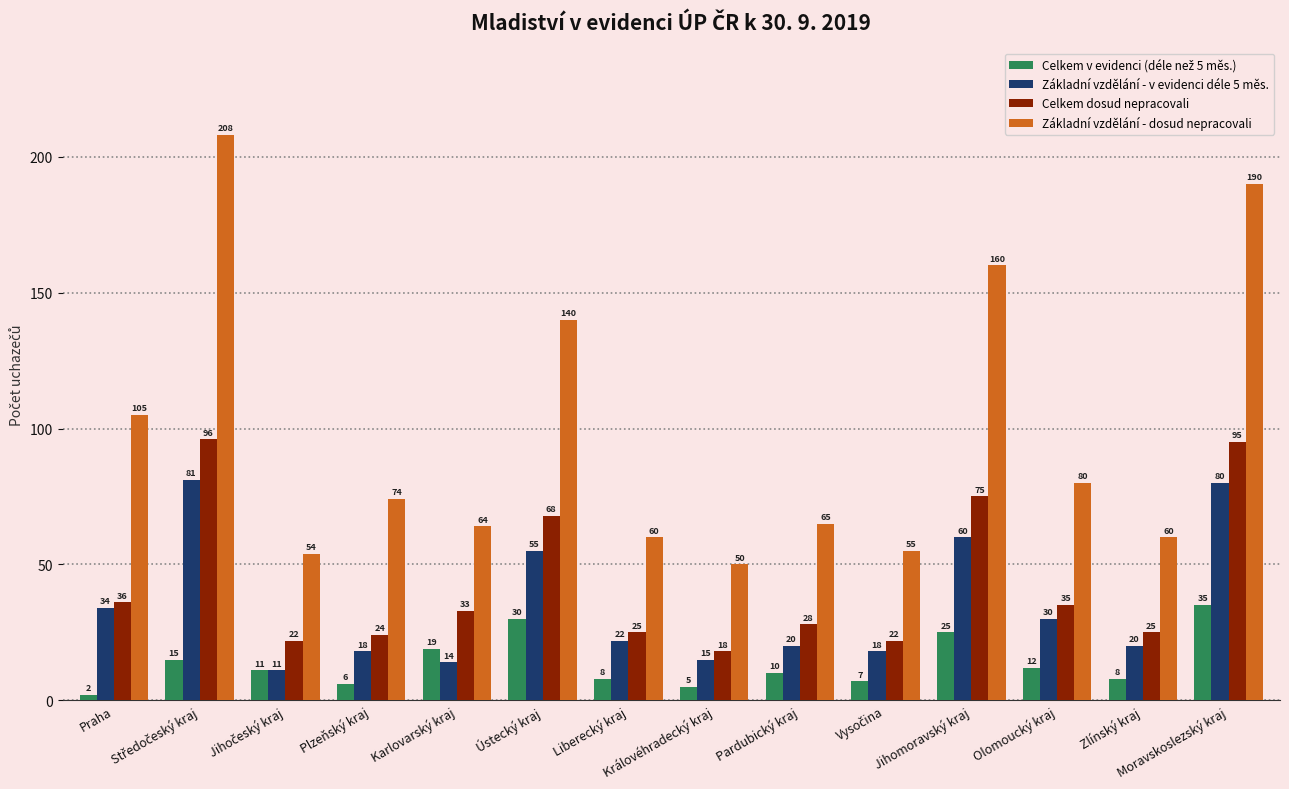

At how many categories does at least one series exceed 141?

3